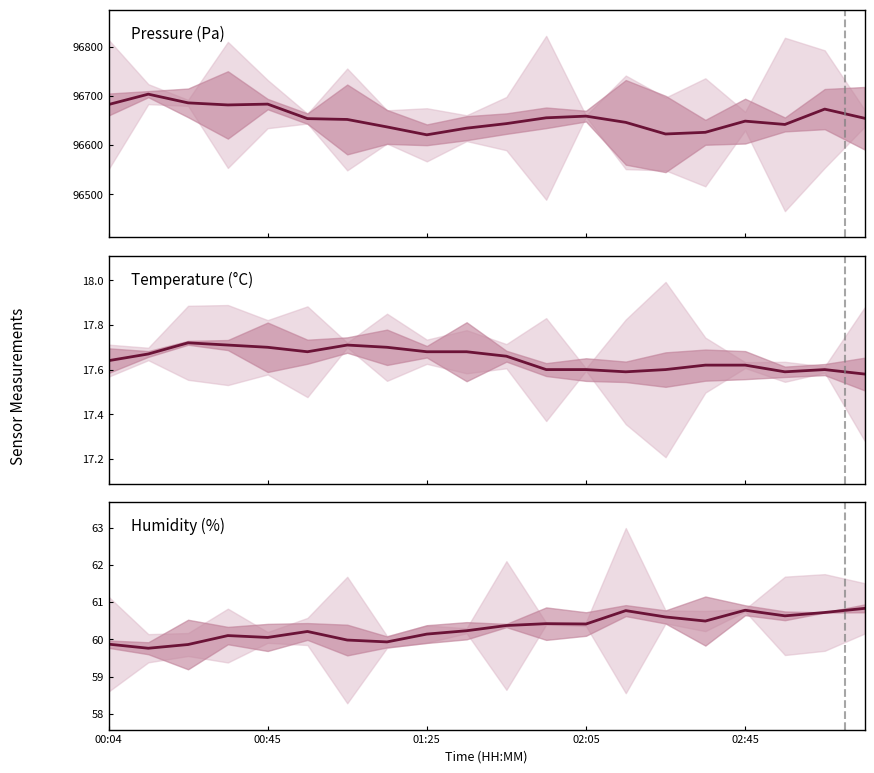

How many interior local peaks does the Temperature (°C) series have?

3